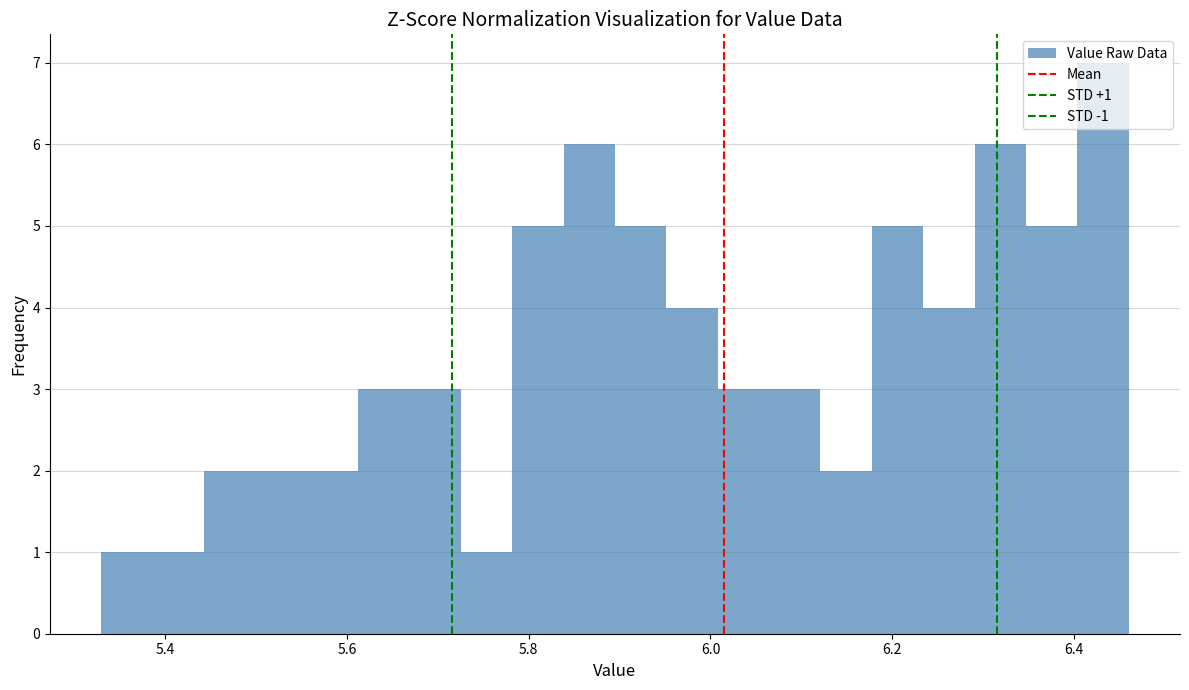

Read against the x-axis, roughly where is the centre of the tallest bar?

6.44